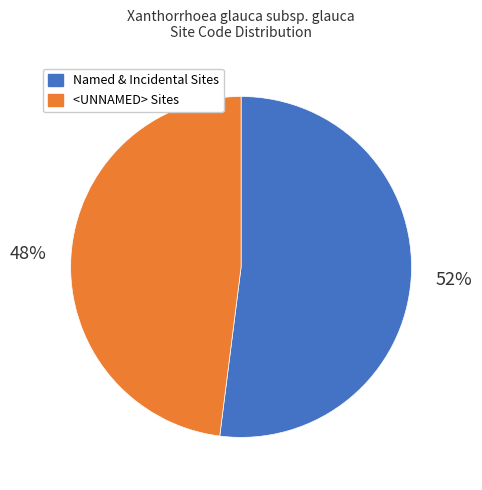

Does <UNNAMED> Sites represent more than half of the total?

No